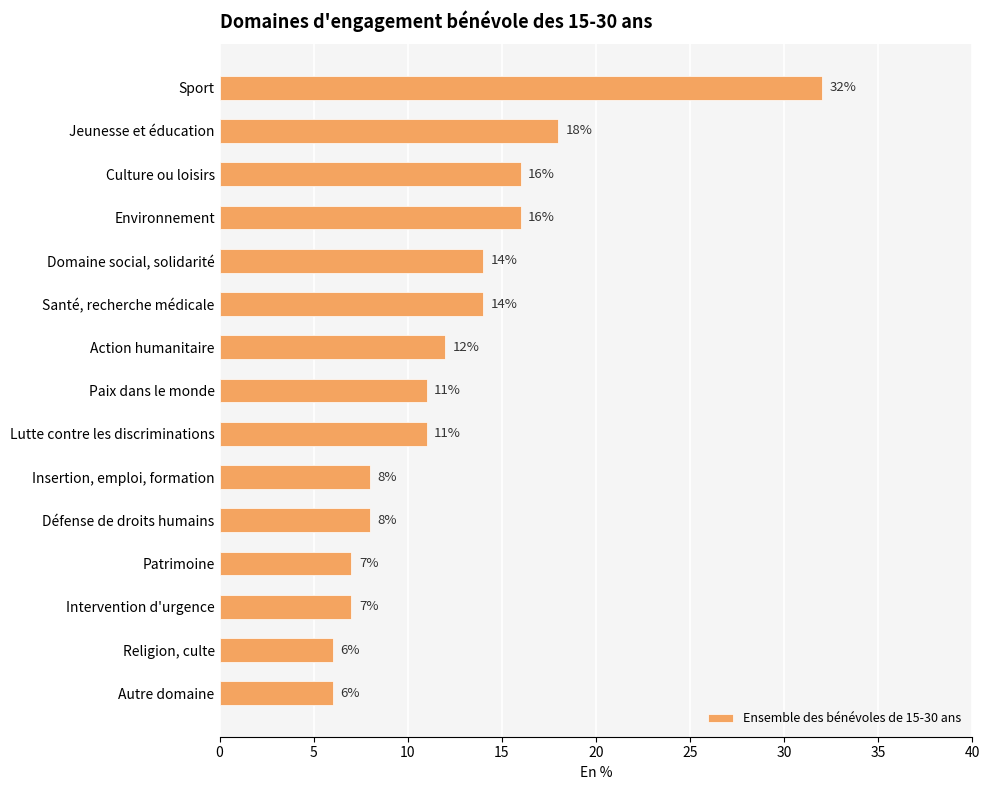

The value at Insertion, emploi, formation is 8. True or false?

True